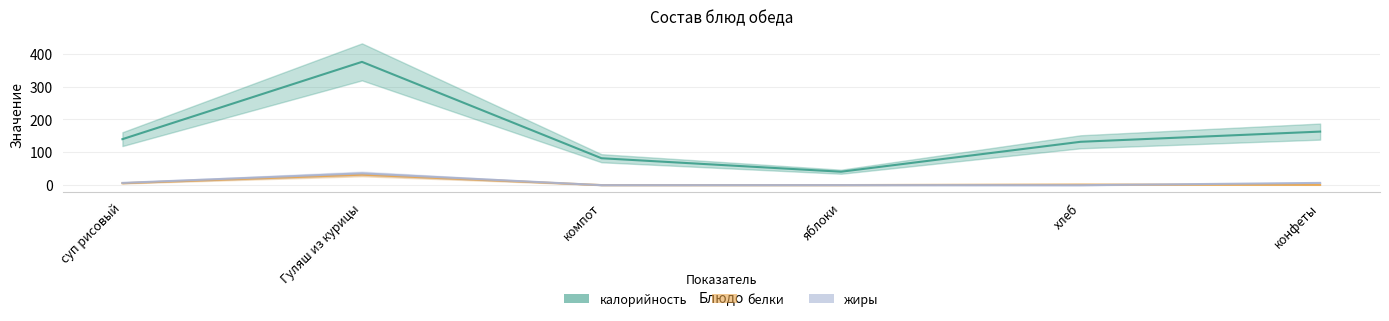

How many values in the жиры series are below 7?

3